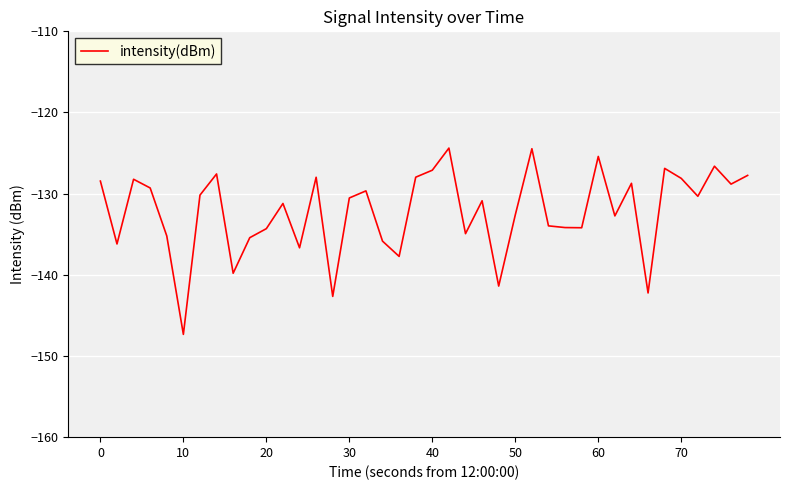

What is the difference between the maximum and minimum values?

23.0